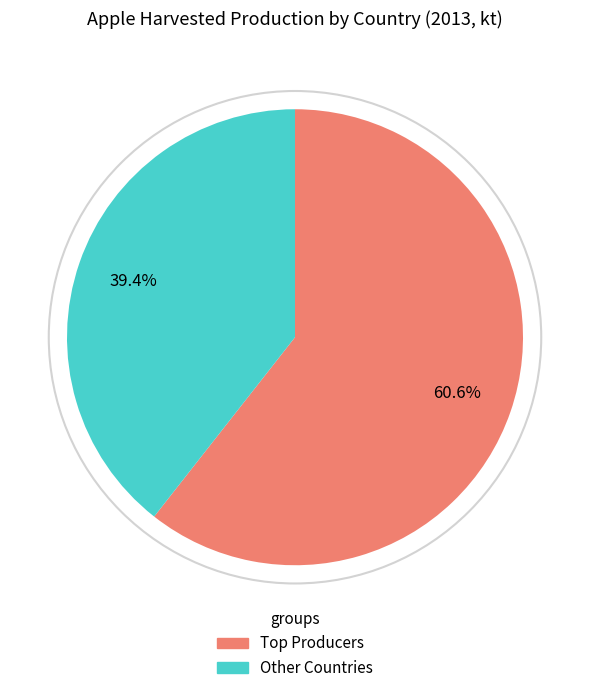

Is there any slice that represents more than half of the pie?

Yes